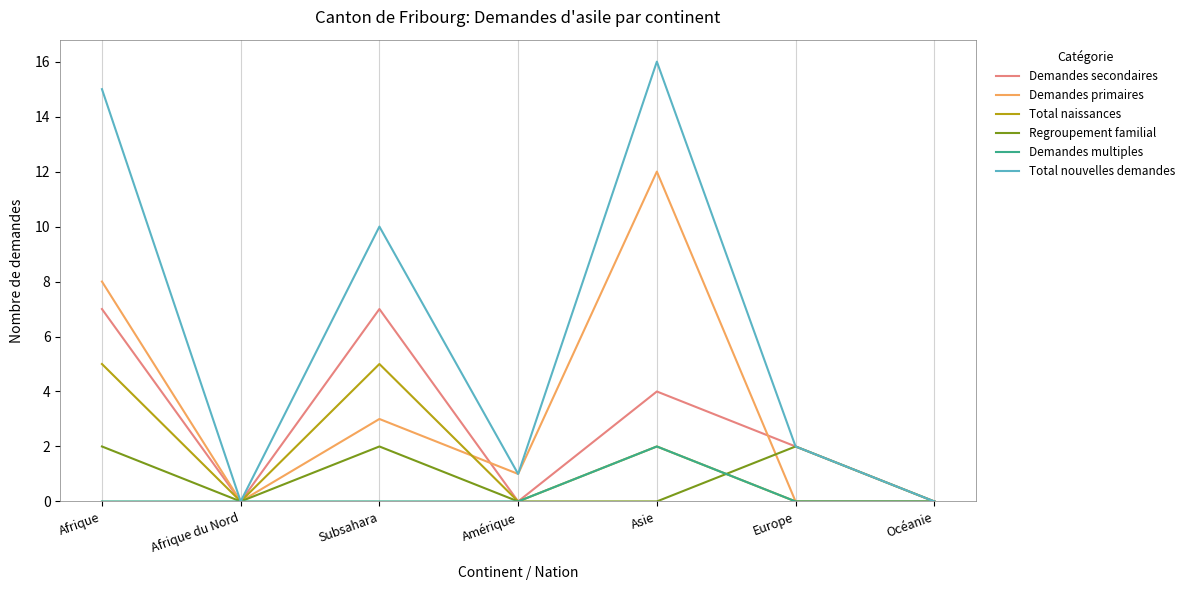

At which category does the chart reach its peak across all series?

Asie